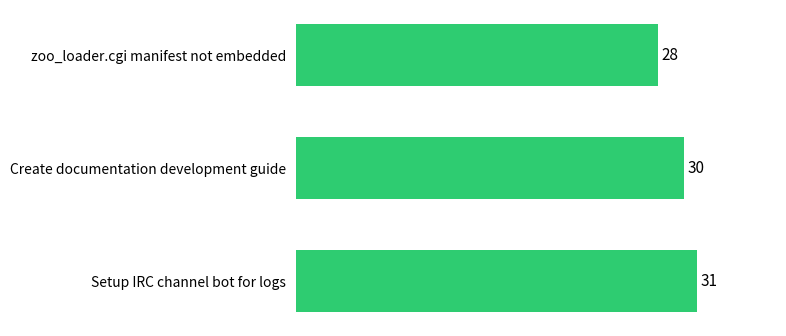

Reading top to bottom, list all the values displayed in this chart.

28	30	31